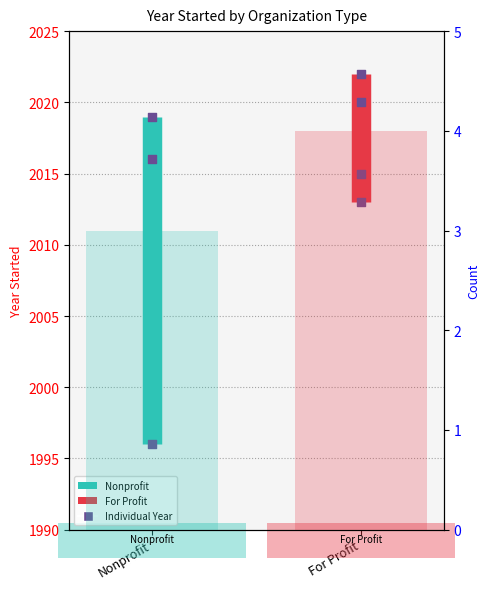

Which series contains the lowest Y value?

Nonprofit